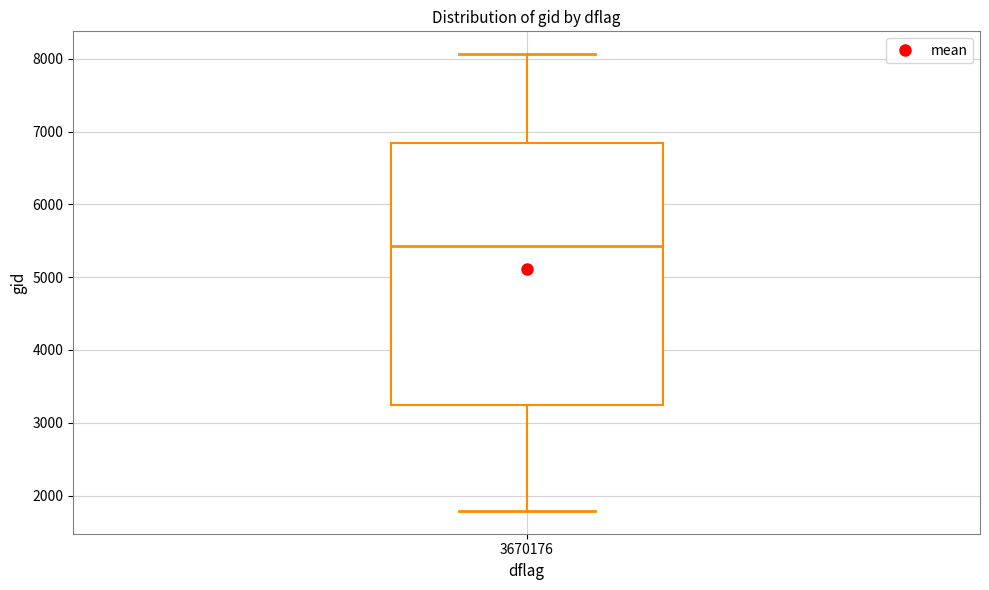

Read this box plot against the y-axis: the position of the median line, the range covered by the box, and the ends of both whiskers. The values are not printed on the chart, so give them approximately, as read against the axis.

median 5400, box 3200 to 6800, whiskers 1800 to 8100